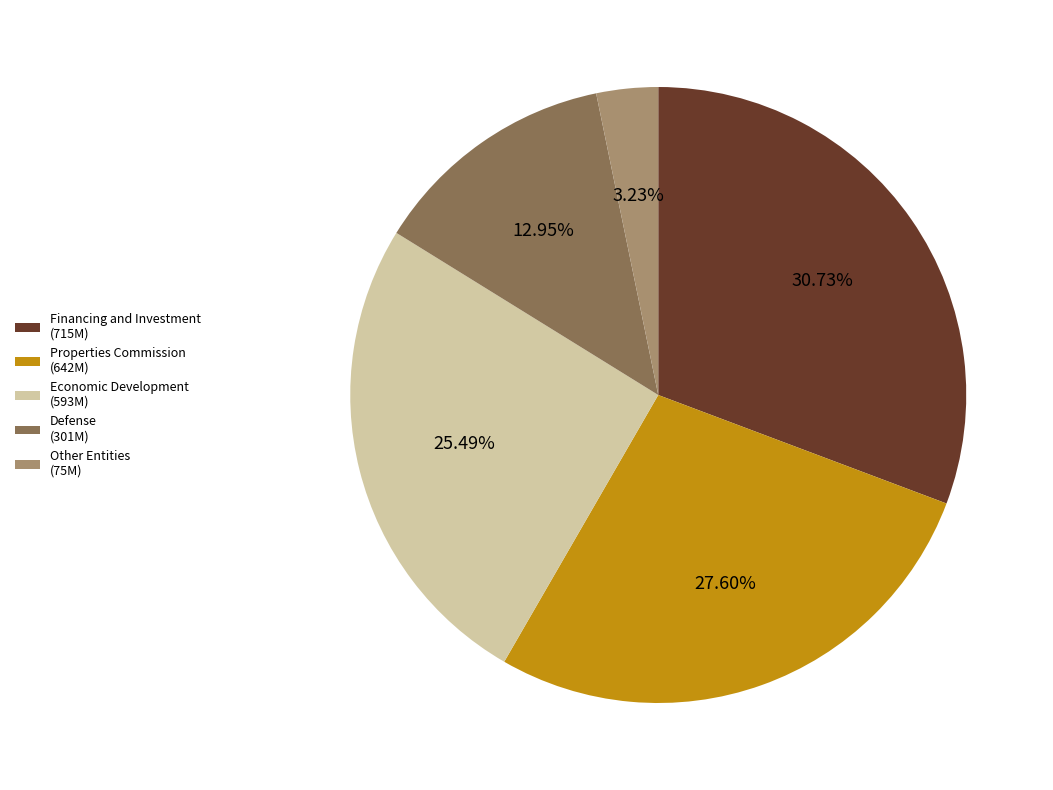

What is the largest slice in the pie chart?

Financing and Investment (715M)